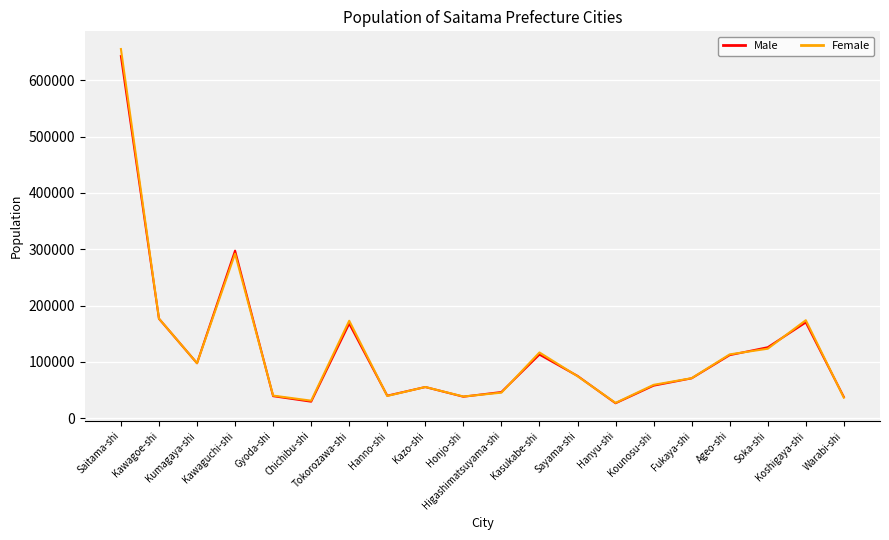

What is the maximum value for Male?

642889